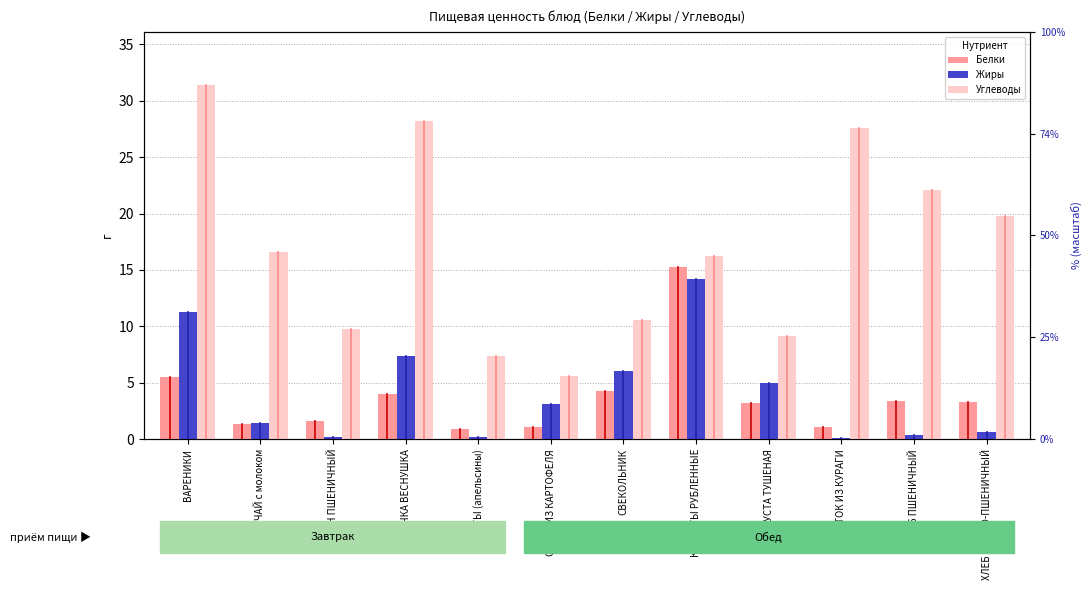

Which series has the largest range (max minus min)?

Углеводы